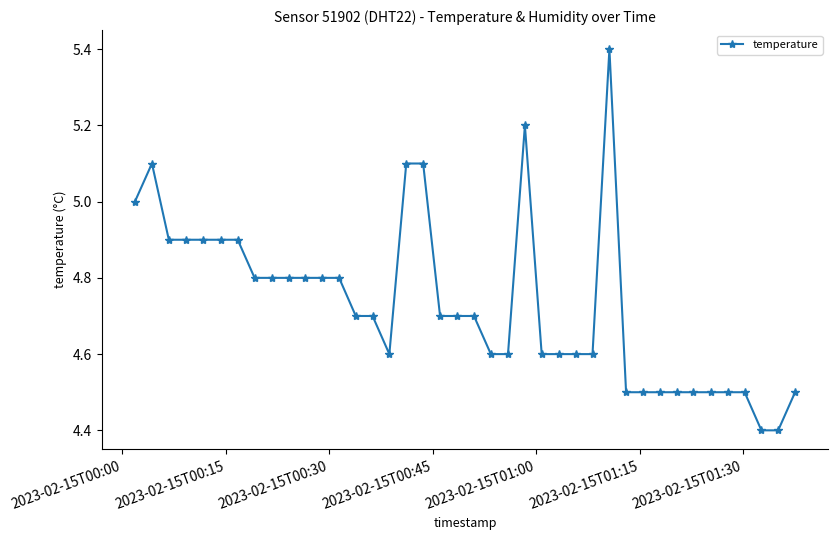

What is the minimum value shown in the chart?

4.4